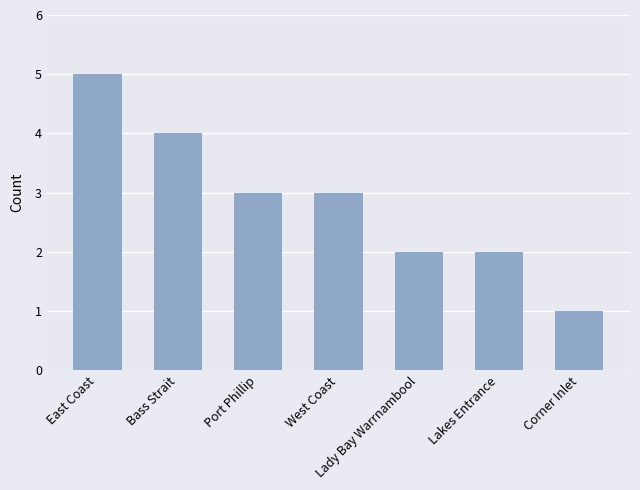

What is the label of the 7th bar from the left?

Corner Inlet